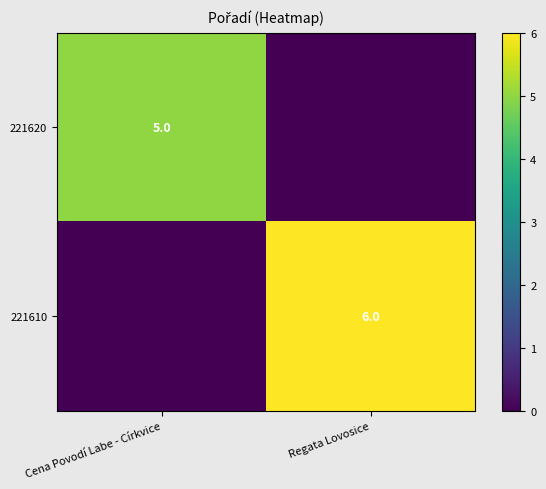

Is it true that 221620 equals 5 at Cena Povodí Labe - Církvice?

True